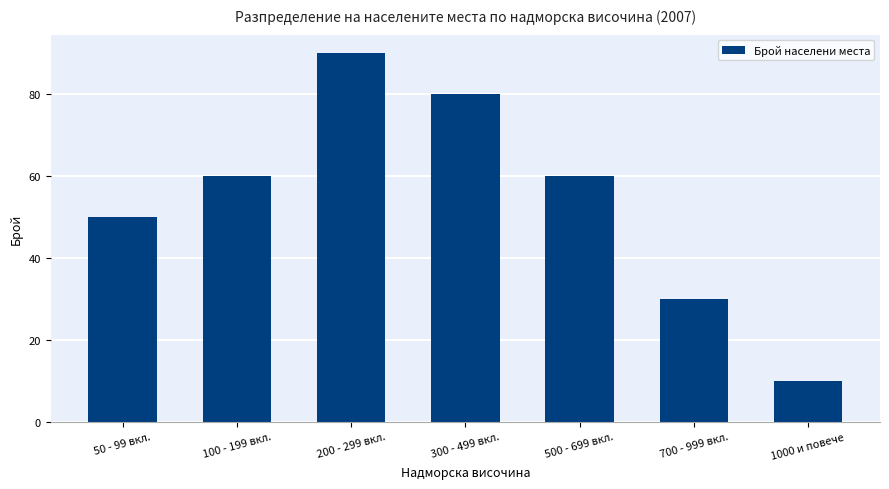

What is the label of the 7th bar from the right?

50 - 99 вкл.